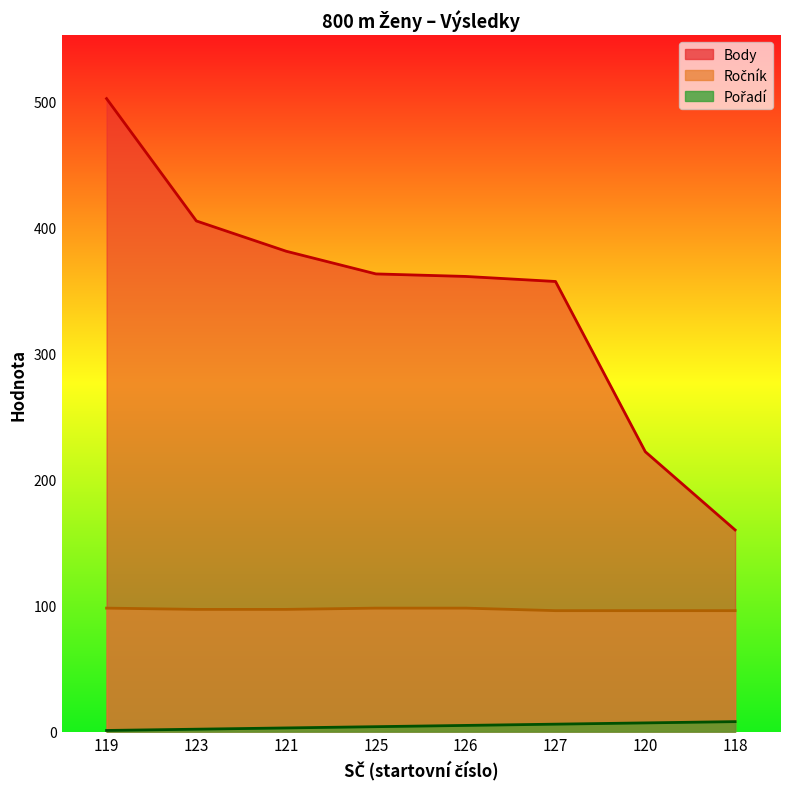

True or false: Ročník has more than 2 points higher than both neighbors.

False